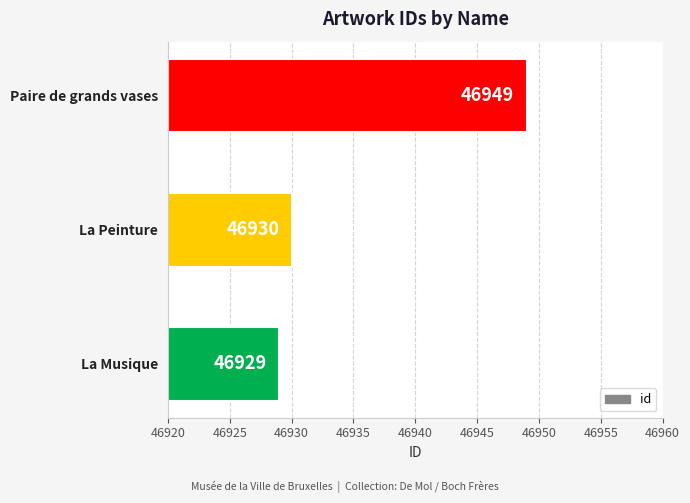

What is the change in value from La Peinture to Paire de grands vases?

+19